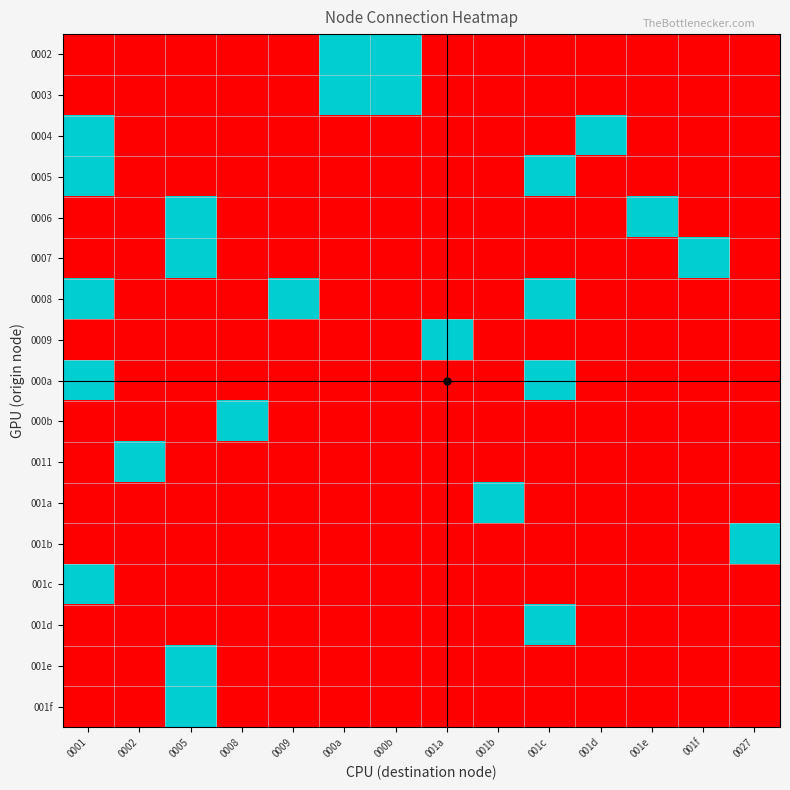

Reading left to right, extract all data points from this chart.

0002: 0001=0	0002=0	0005=0	0008=0	0009=0	000a=1	000b=1	001a=0	001b=0	001c=0	001d=0	001e=0	001f=0	0027=0
0003: 0001=0	0002=0	0005=0	0008=0	0009=0	000a=1	000b=1	001a=0	001b=0	001c=0	001d=0	001e=0	001f=0	0027=0
0004: 0001=1	0002=0	0005=0	0008=0	0009=0	000a=0	000b=0	001a=0	001b=0	001c=0	001d=1	001e=0	001f=0	0027=0
0005: 0001=1	0002=0	0005=0	0008=0	0009=0	000a=0	000b=0	001a=0	001b=0	001c=1	001d=0	001e=0	001f=0	0027=0
0006: 0001=0	0002=0	0005=1	0008=0	0009=0	000a=0	000b=0	001a=0	001b=0	001c=0	001d=0	001e=1	001f=0	0027=0
0007: 0001=0	0002=0	0005=1	0008=0	0009=0	000a=0	000b=0	001a=0	001b=0	001c=0	001d=0	001e=0	001f=1	0027=0
0008: 0001=1	0002=0	0005=0	0008=0	0009=1	000a=0	000b=0	001a=0	001b=0	001c=1	001d=0	001e=0	001f=0	0027=0
0009: 0001=0	0002=0	0005=0	0008=0	0009=0	000a=0	000b=0	001a=1	001b=0	001c=0	001d=0	001e=0	001f=0	0027=0
000a: 0001=1	0002=0	0005=0	0008=0	0009=0	000a=0	000b=0	001a=0	001b=0	001c=1	001d=0	001e=0	001f=0	0027=0
000b: 0001=0	0002=0	0005=0	0008=1	0009=0	000a=0	000b=0	001a=0	001b=0	001c=0	001d=0	001e=0	001f=0	0027=0
0011: 0001=0	0002=1	0005=0	0008=0	0009=0	000a=0	000b=0	001a=0	001b=0	001c=0	001d=0	001e=0	001f=0	0027=0
001a: 0001=0	0002=0	0005=0	0008=0	0009=0	000a=0	000b=0	001a=0	001b=1	001c=0	001d=0	001e=0	001f=0	0027=0
001b: 0001=0	0002=0	0005=0	0008=0	0009=0	000a=0	000b=0	001a=0	001b=0	001c=0	001d=0	001e=0	001f=0	0027=1
001c: 0001=1	0002=0	0005=0	0008=0	0009=0	000a=0	000b=0	001a=0	001b=0	001c=0	001d=0	001e=0	001f=0	0027=0
001d: 0001=0	0002=0	0005=0	0008=0	0009=0	000a=0	000b=0	001a=0	001b=0	001c=1	001d=0	001e=0	001f=0	0027=0
001e: 0001=0	0002=0	0005=1	0008=0	0009=0	000a=0	000b=0	001a=0	001b=0	001c=0	001d=0	001e=0	001f=0	0027=0
001f: 0001=0	0002=0	0005=1	0008=0	0009=0	000a=0	000b=0	001a=0	001b=0	001c=0	001d=0	001e=0	001f=0	0027=0